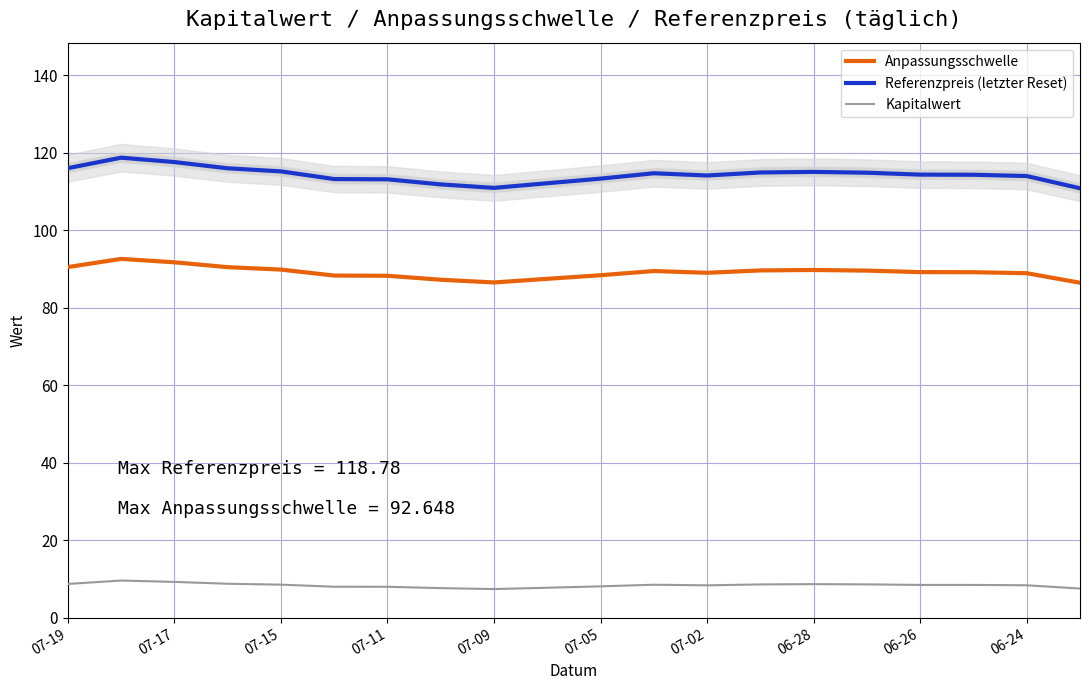

Which series changed the most between 07-17 and 07-02?

Referenzpreis (letzter Reset)